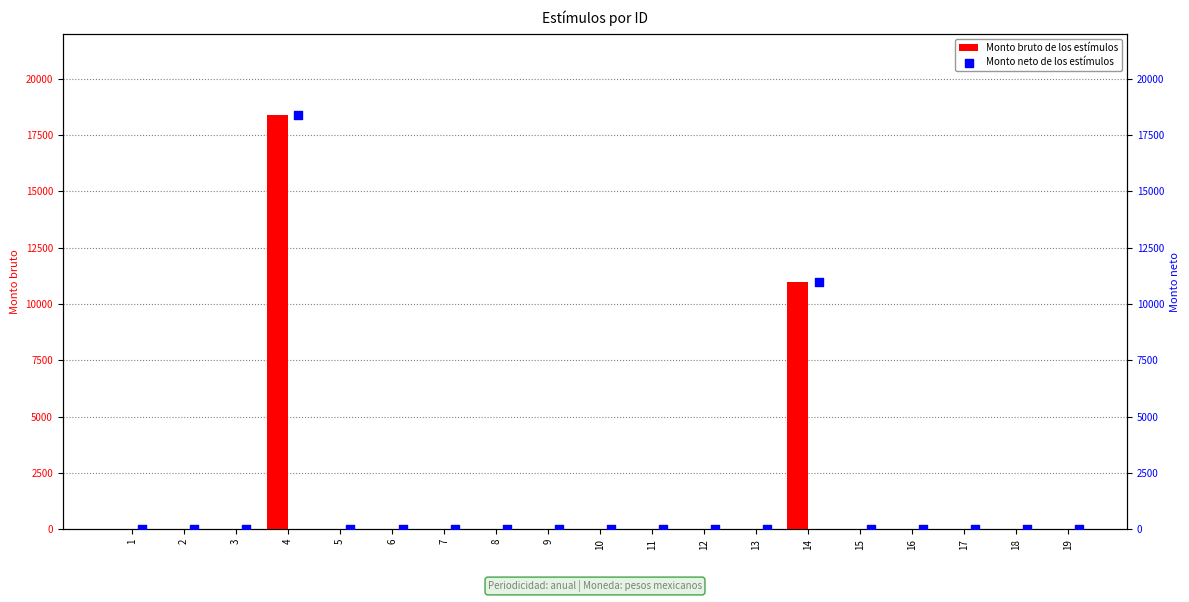

What are all the series names shown in the legend?

Monto bruto de los estímulos, Monto neto de los estímulos